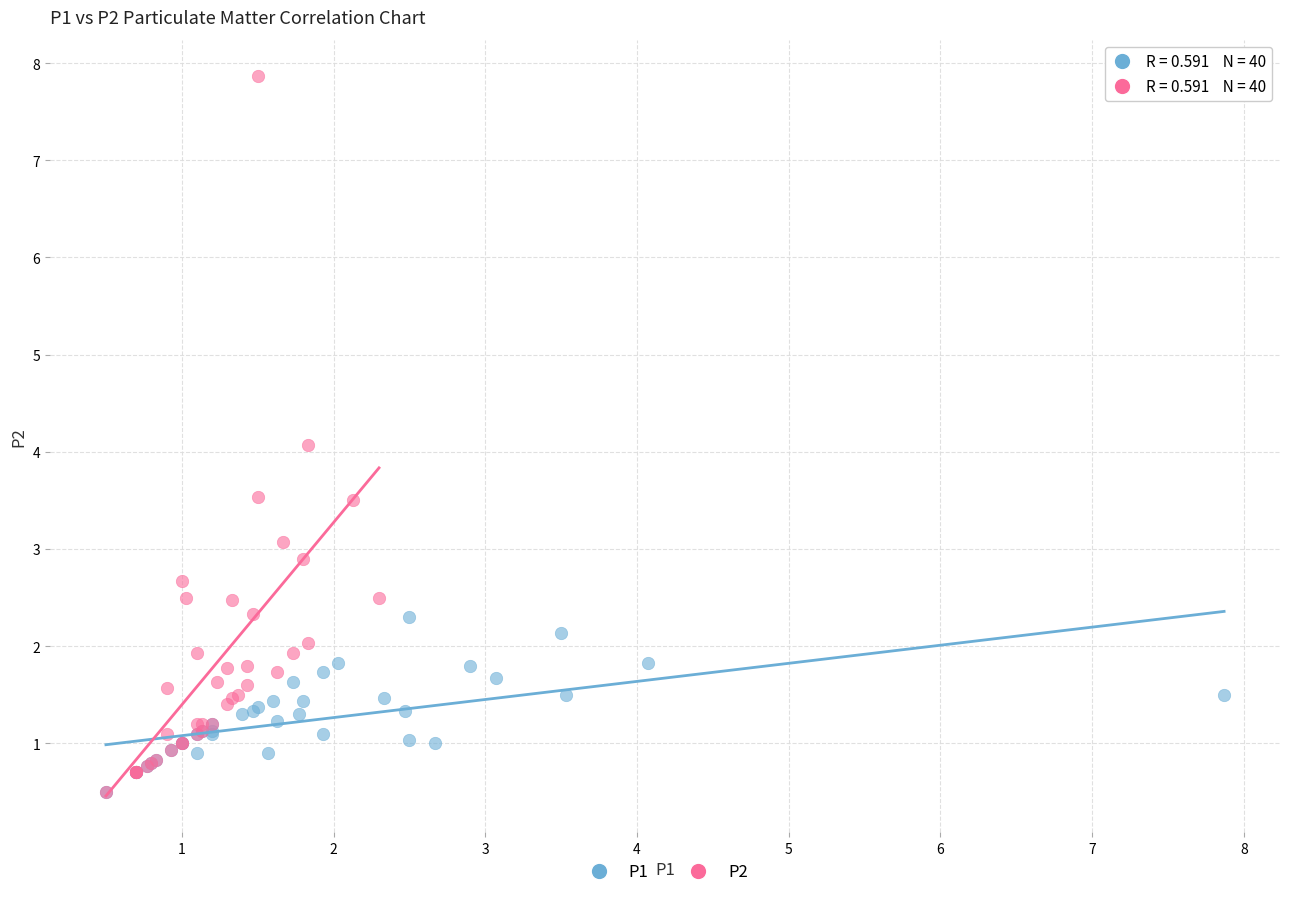

Which series has the widest spread of Y values?

P2